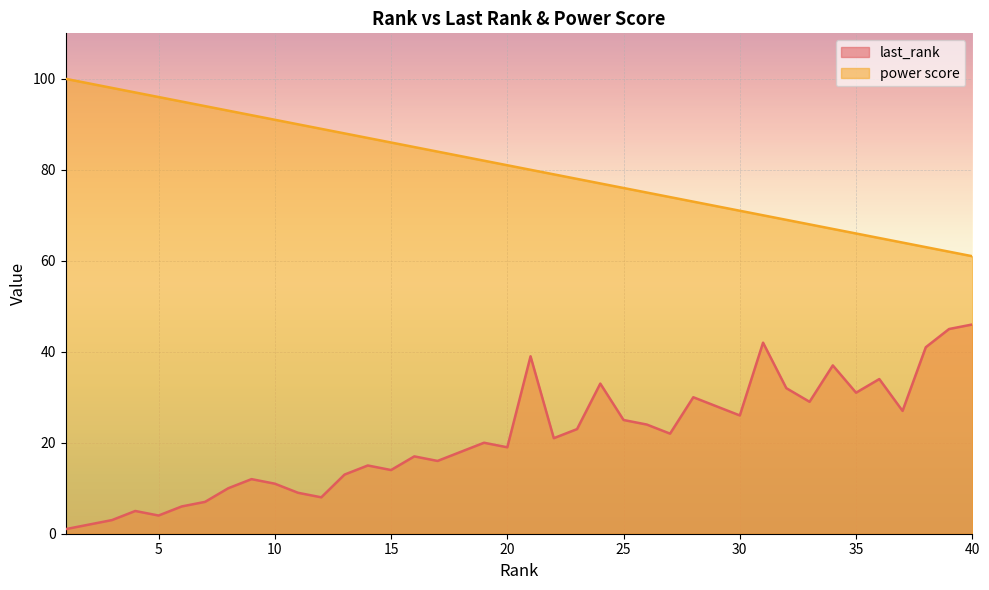

True or false: last_rank and power score cross at least once.

False